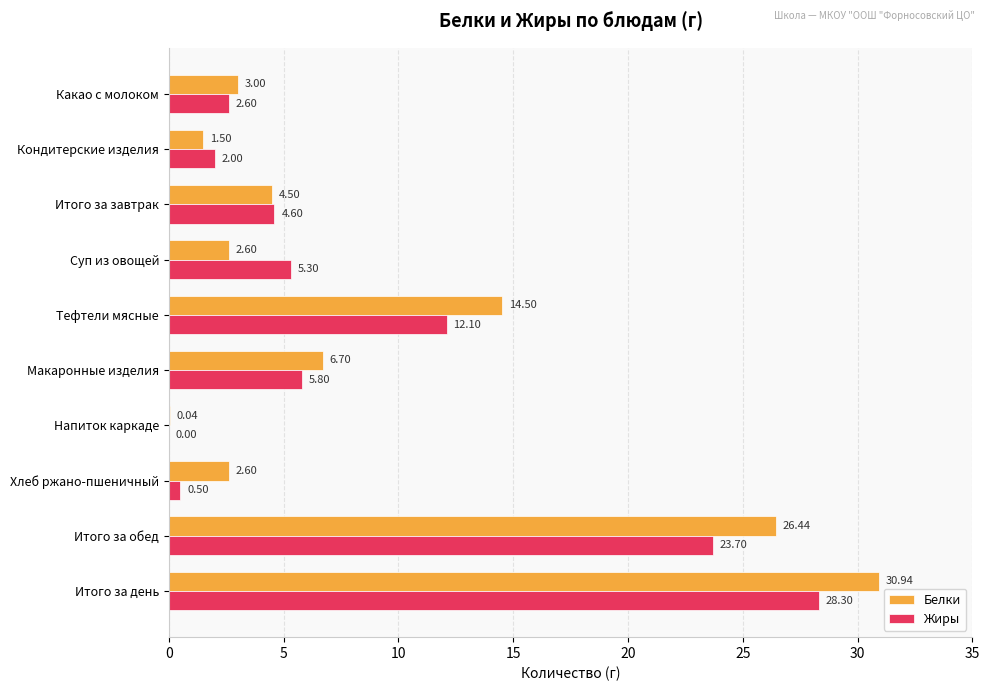

What is the total value across all series at Суп из овощей?

7.9